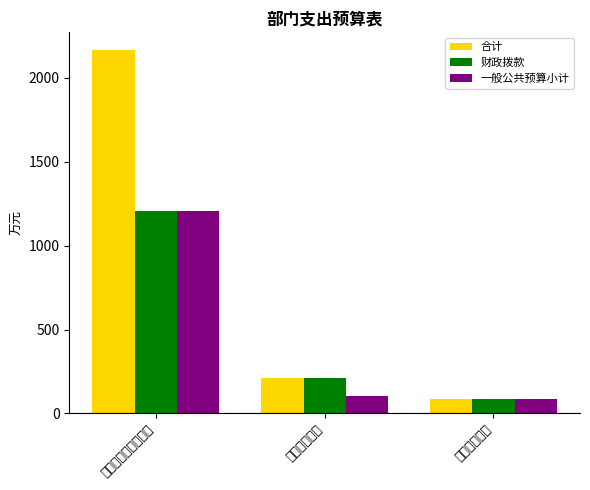

How many categories are shown in the chart?

3